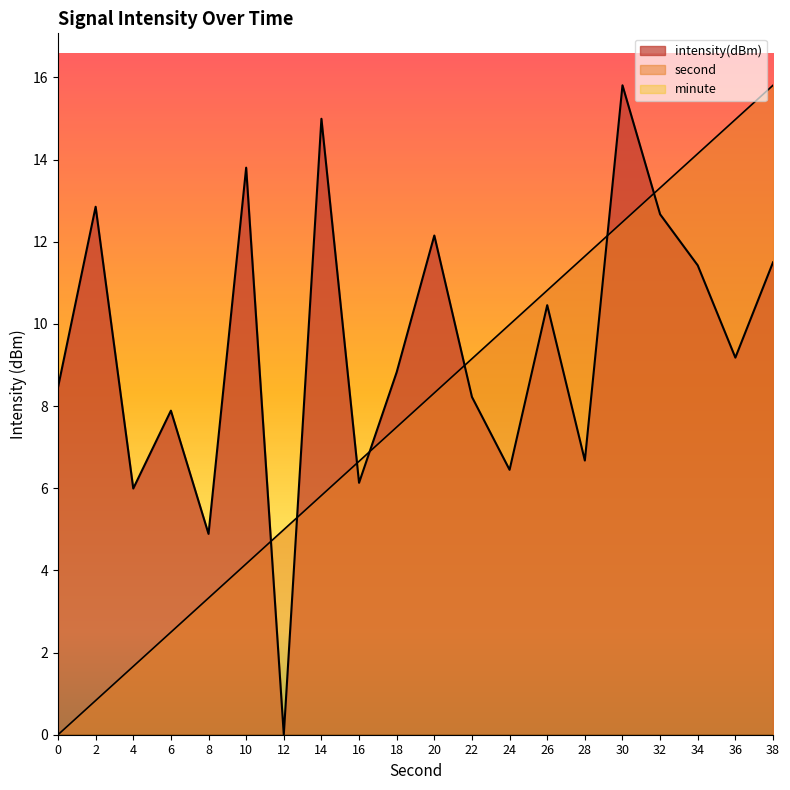

How many interior local peaks does the intensity(dBm) series have?

7